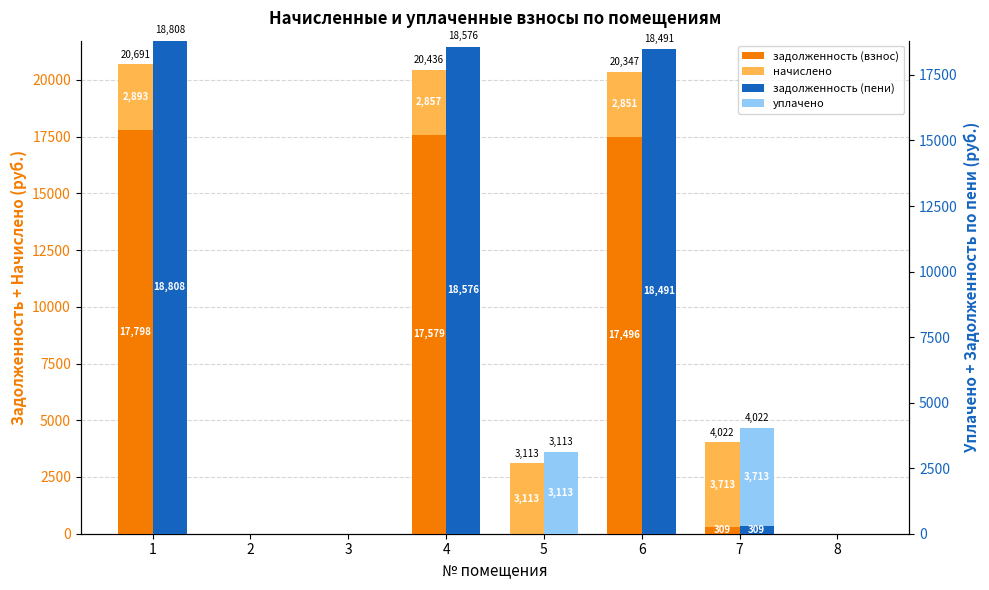

What is the sum of the задолженность (взнос) values at 3 and 1?

17798.2